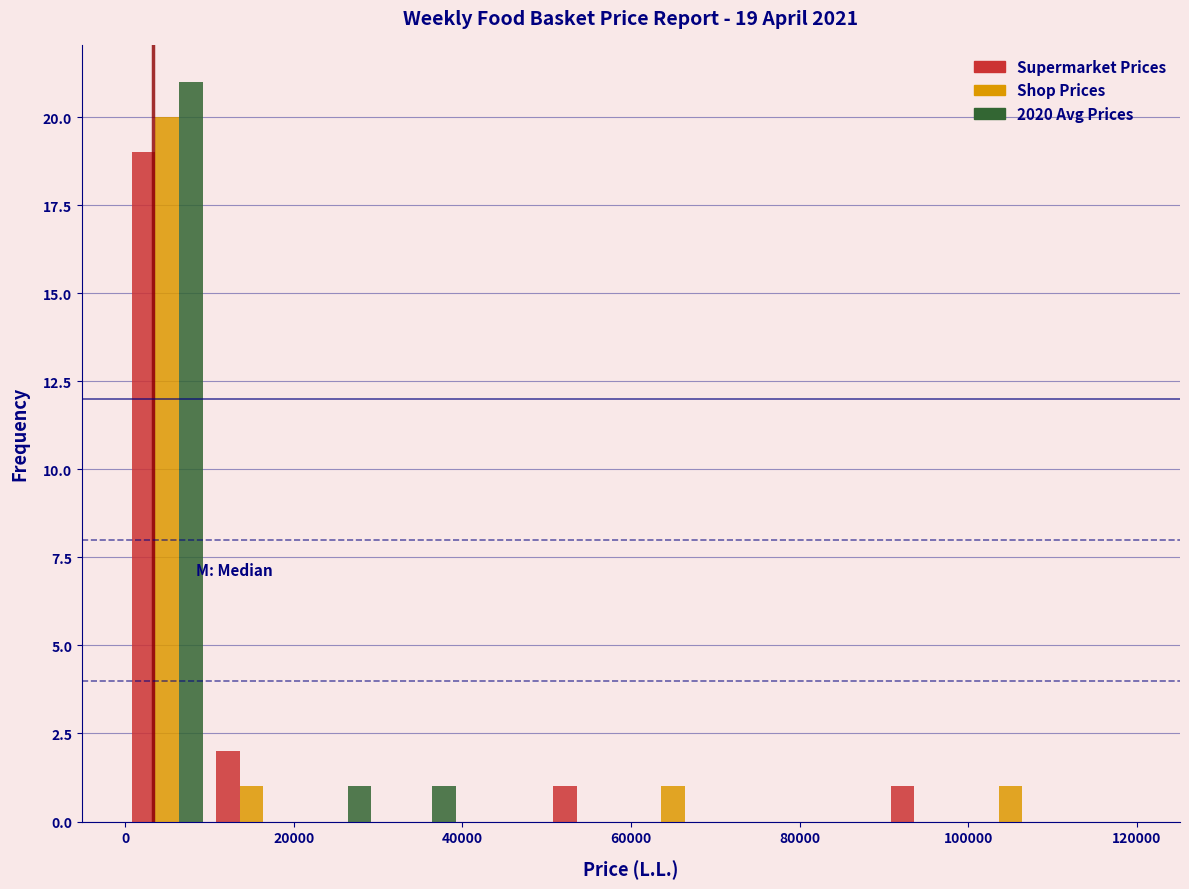

In the Shop Prices series, which range on the x-axis has the tallest bar?

0 to 10000